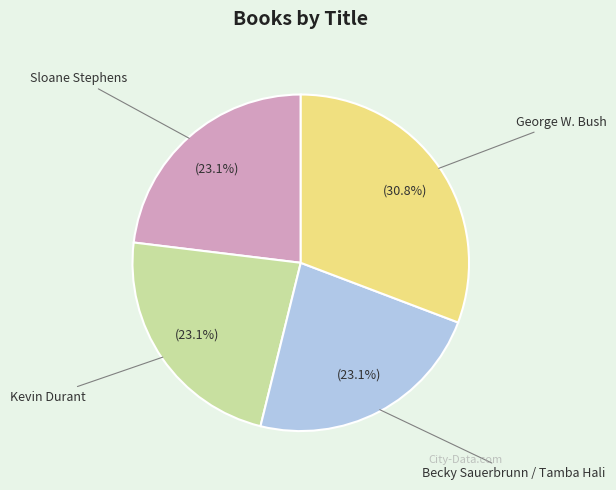

Is there a majority slice in this chart?

No